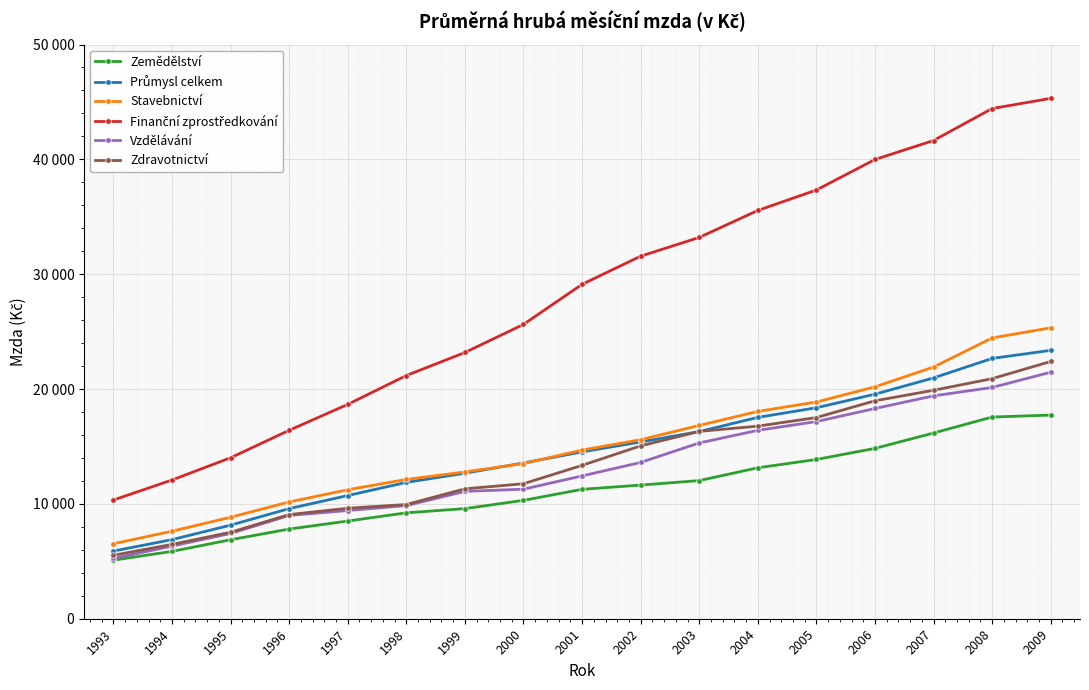

The Zdravotnictví series shows 6869 at 1999. True or false?

False